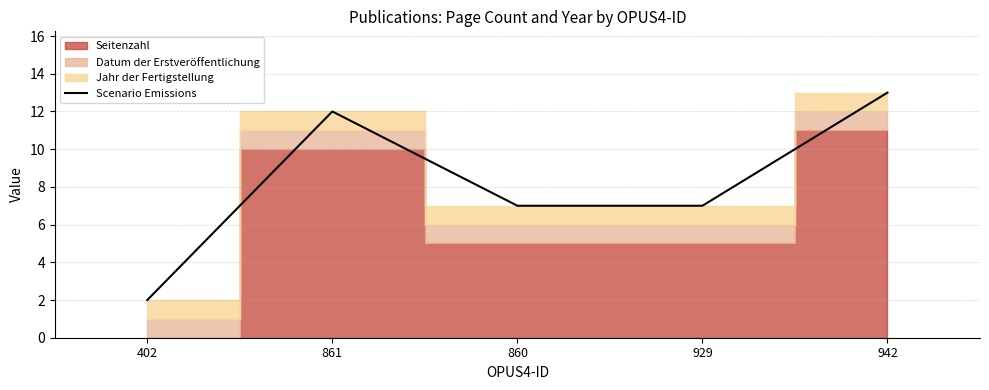

How many lines are shown in the chart?

1